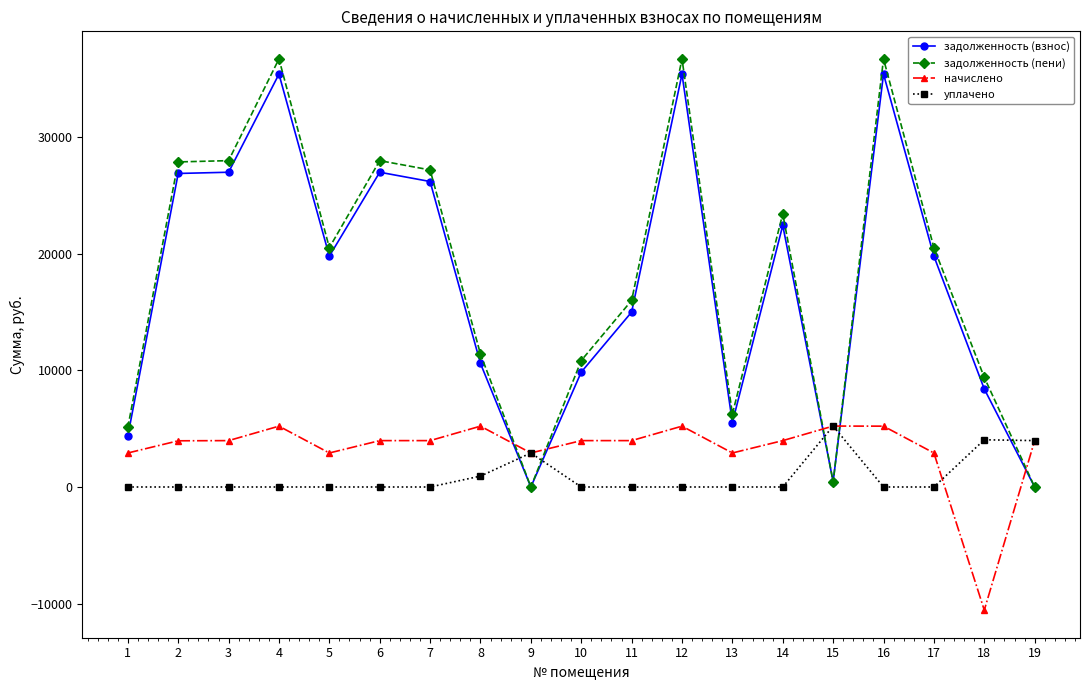

Rank the series at 7 from lowest to highest value.

уплачено, начислено, задолженность (взнос), задолженность (пени)